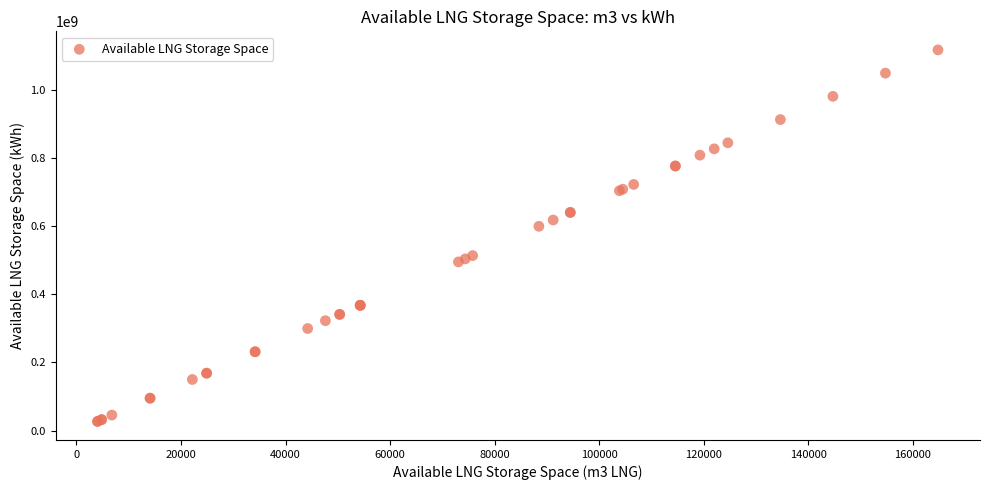

What Y value in the scatter plot is closest to 571690953?

599072299